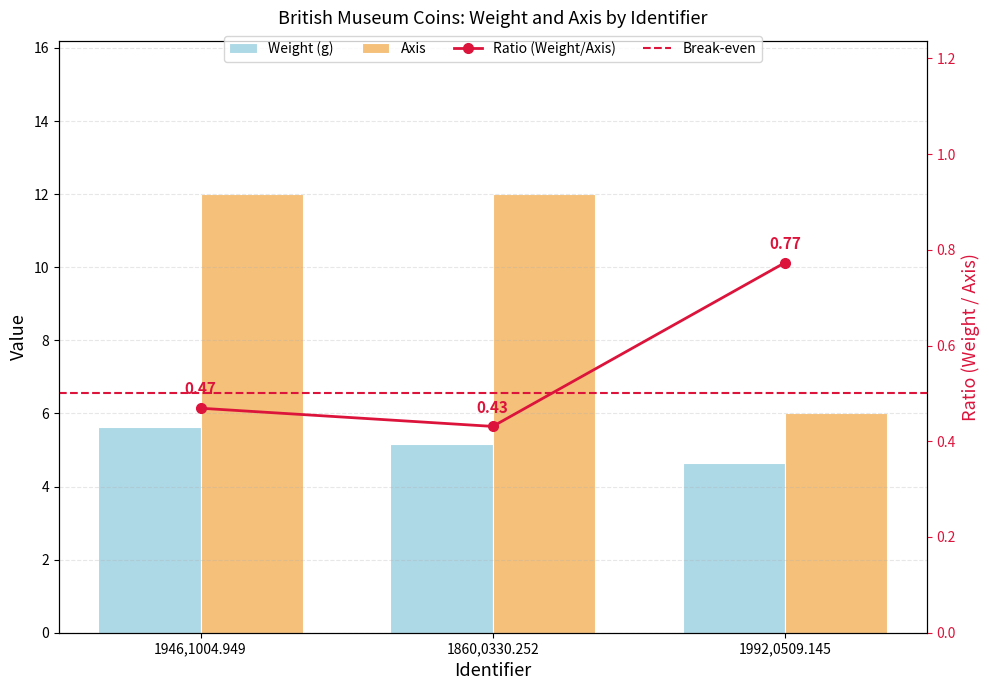

What is the label of the 1st bar from the right?

1992,0509.145